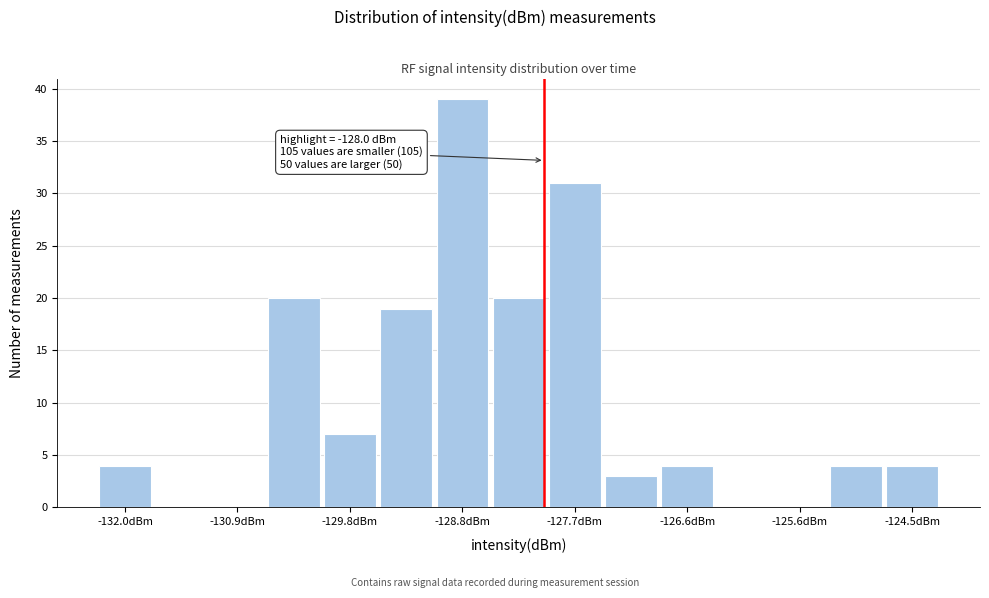

Around what value on the x-axis is the tallest bar? Give the approximate position of its centre, as read against the axis.

-128.8